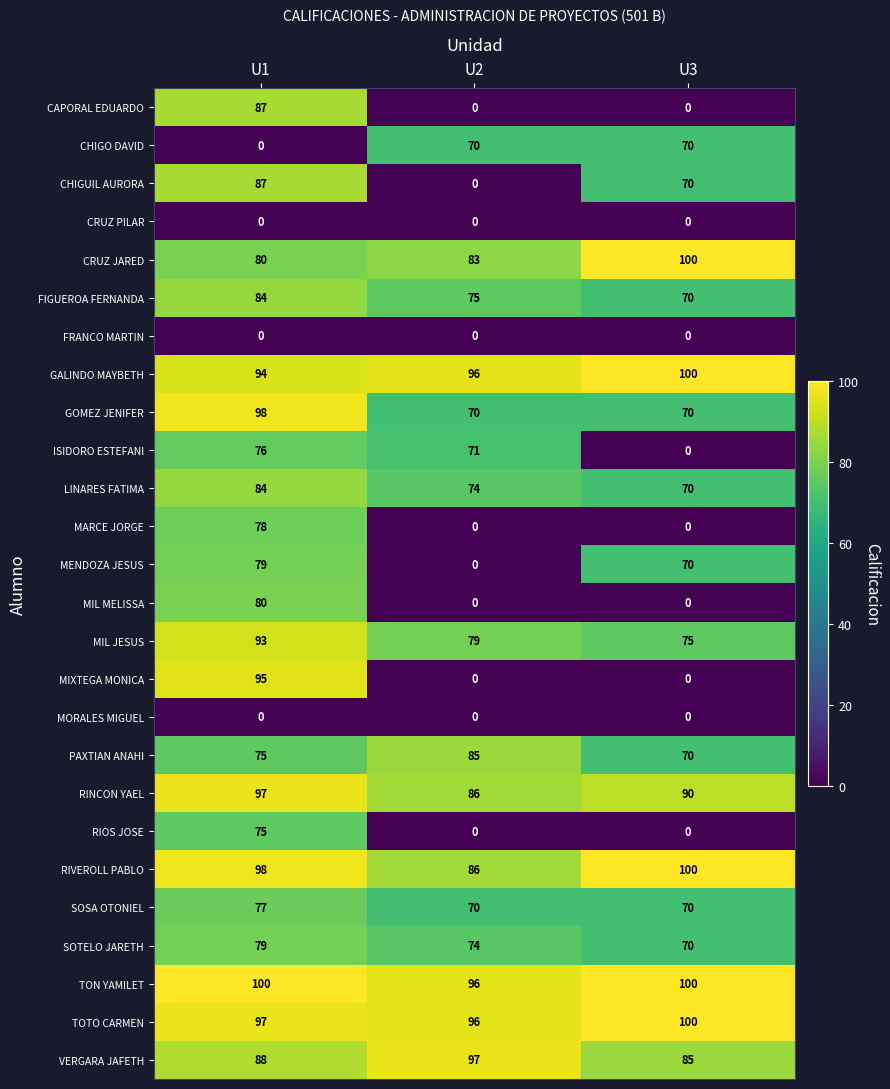

Which series has the largest range (max minus min)?

MIXTEGA MONICA